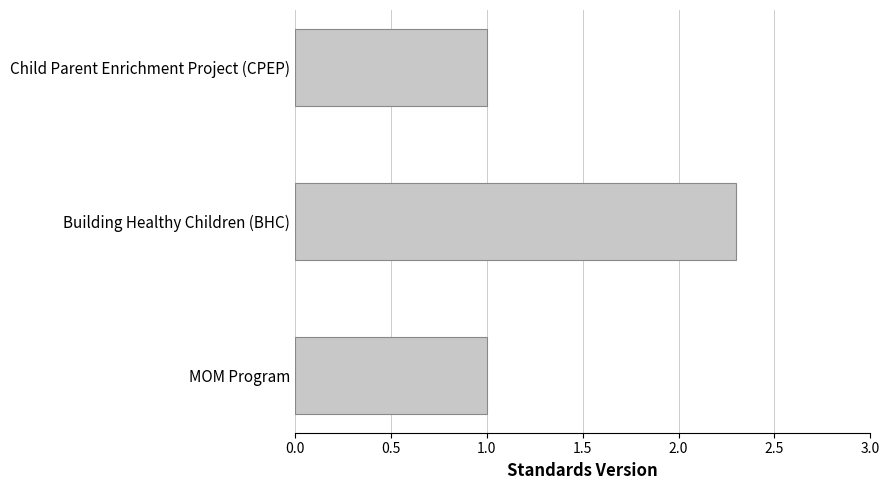

Reading top to bottom, what are all the values shown in this chart?

1.0	2.3	1.0